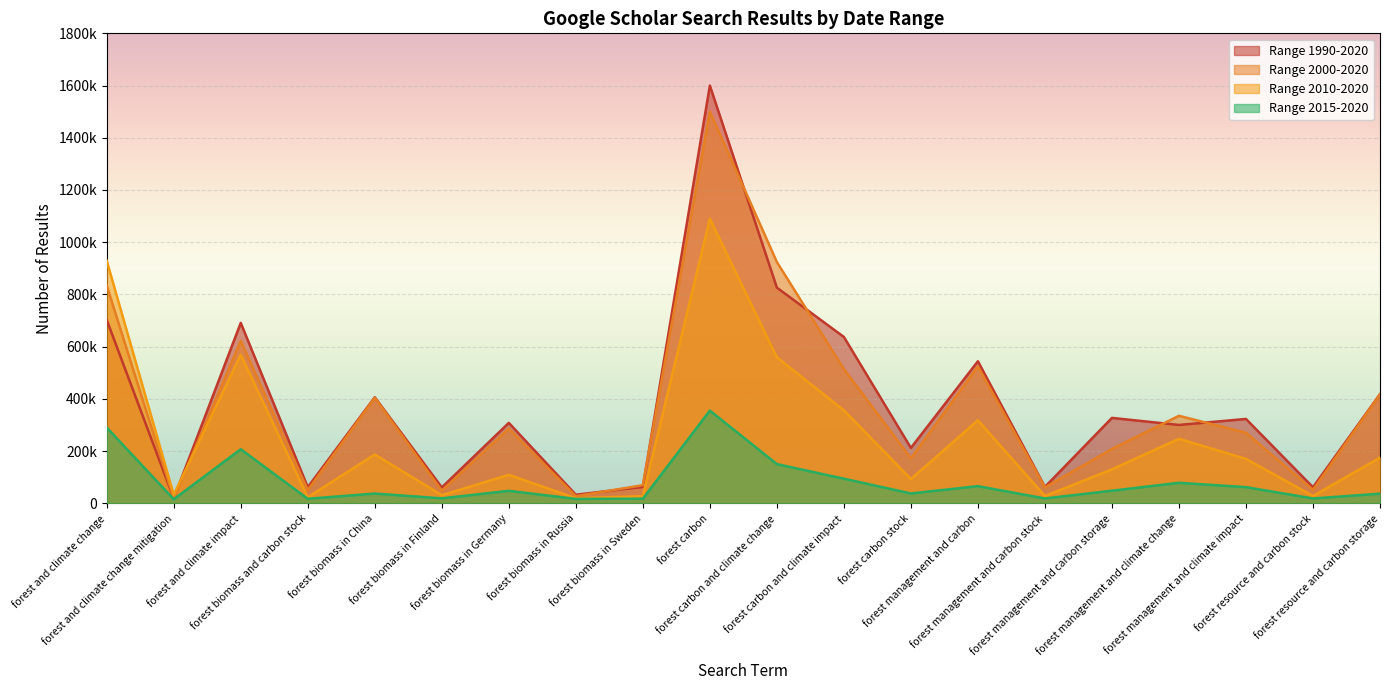

Reading left to right, what are all the values shown in this chart?

Range 1990-2020: 702000	18400	691000	61600	406000	60800	308000	32700	62700	1600000	826000	637000	212000	544000	62700	327000	300000	323000	61400	418000
Range 2000-2020: 834000	18700	622000	50500	404000	48000	286000	27200	69300	1500000	924000	514000	172000	524000	60600	208000	335000	270000	51500	417000
Range 2010-2020: 929000	32400	569000	22700	187000	30900	109000	19300	27300	1090000	559000	356000	92800	318000	27700	130000	247000	170000	27900	175000
Range 2015-2020: 290000	15400	207000	17200	37300	18900	47700	16800	17500	355000	150000	94200	37600	65700	18400	48200	78400	61900	18400	36800